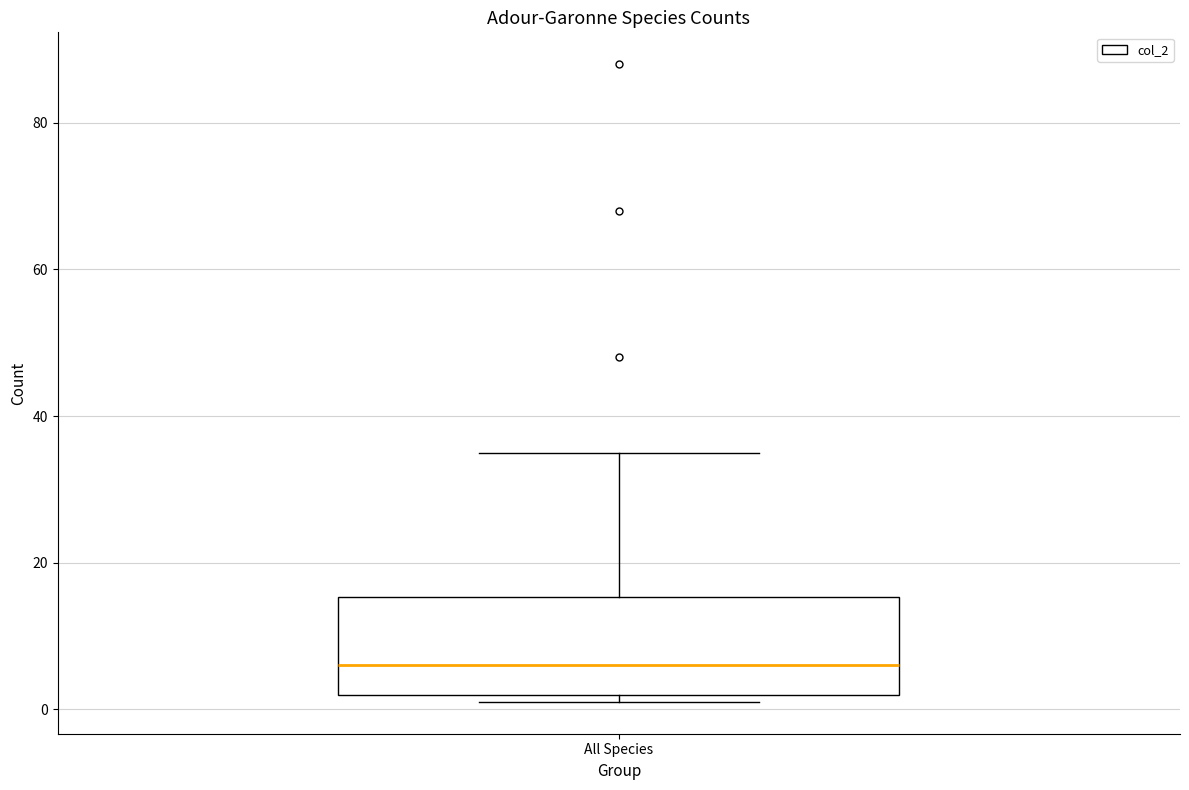

Where does the median line of the box for All Species sit on the y-axis? The values are not printed on the chart, so give them approximately, as read against the axis.

6